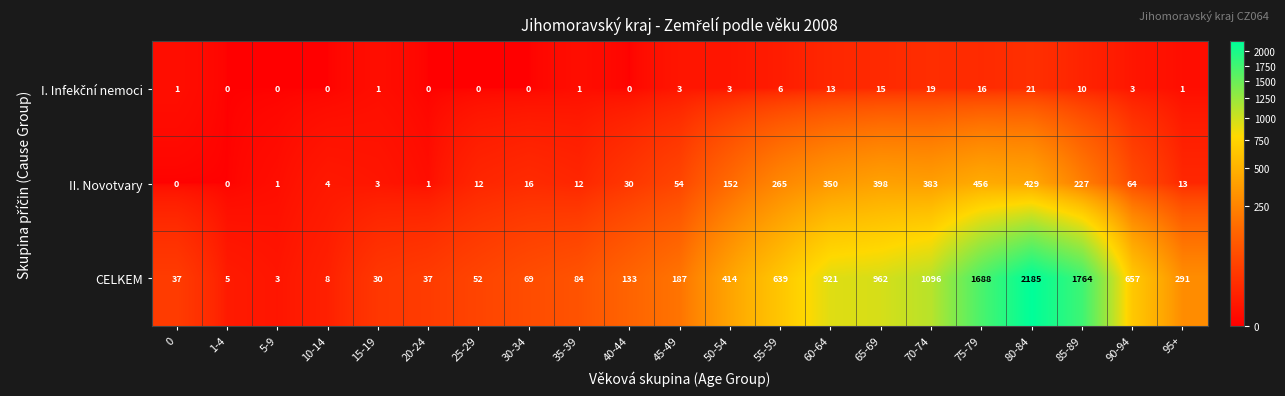

What is the total value across all series at 0?

38